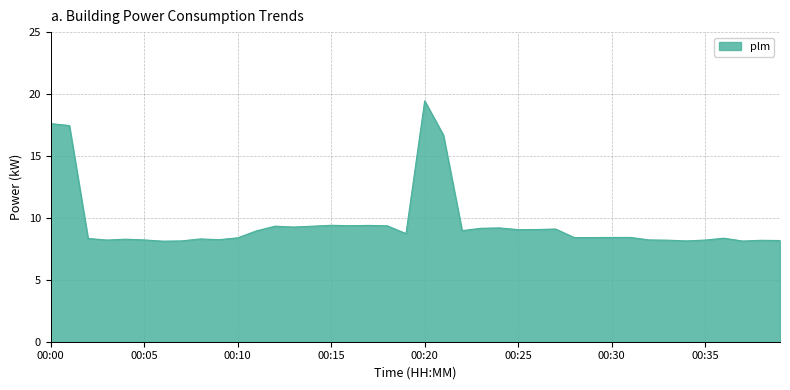

True or false: there are more than 2 points higher than both neighbors.

True